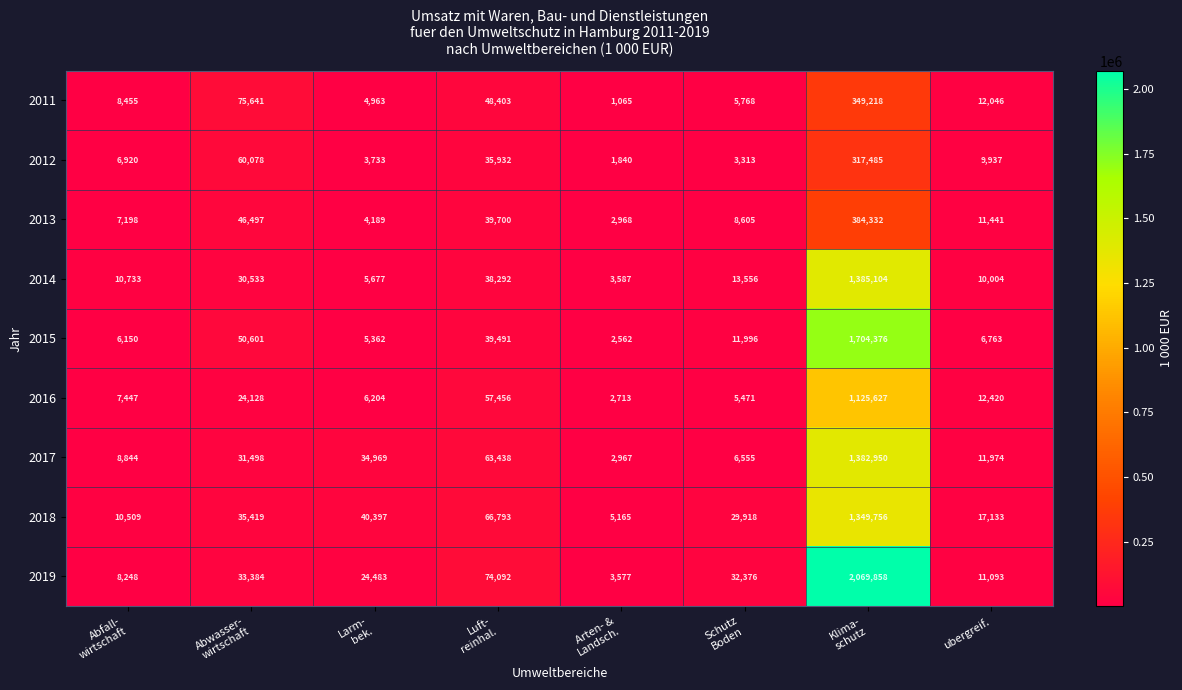

What is the difference between the maximum and second lowest values in the 2014 series?

1379427